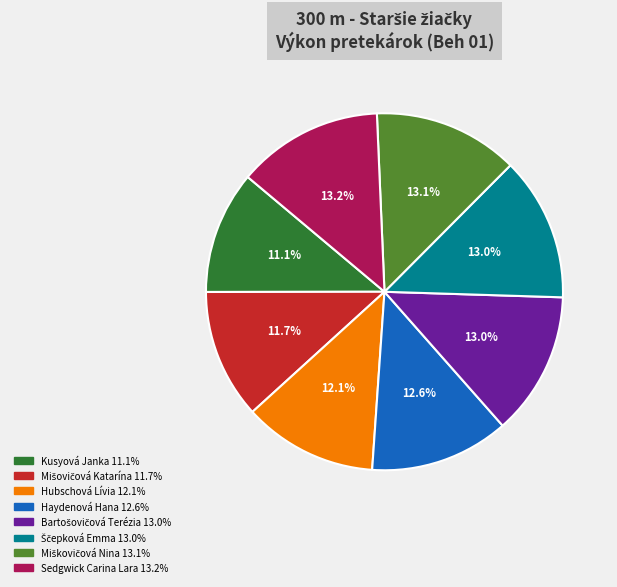

Is there any slice that represents more than half of the pie?

No